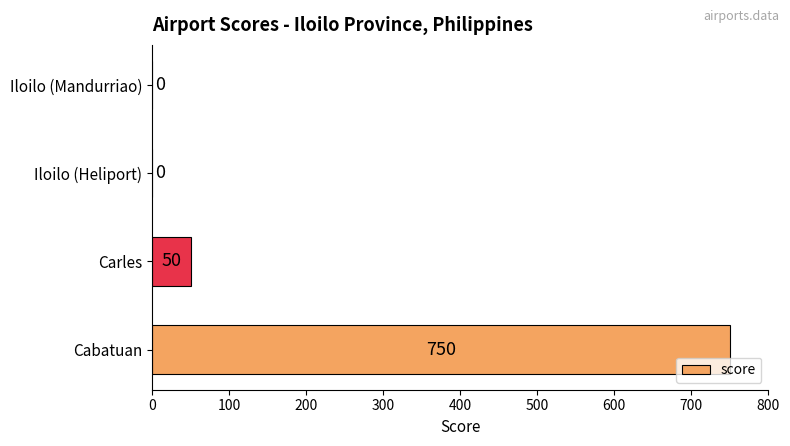

What is the sum of all values?

800